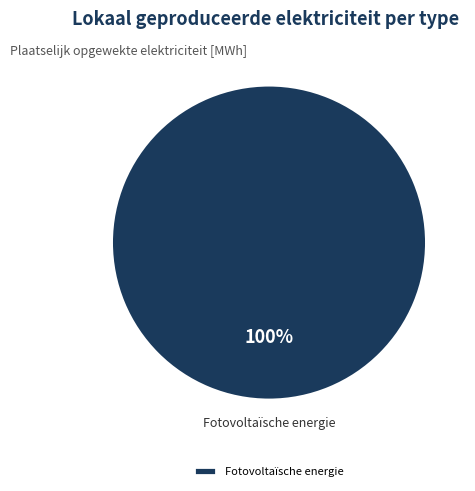

Is it true that Fotovoltaïsche energie is 90% of the pie?

False